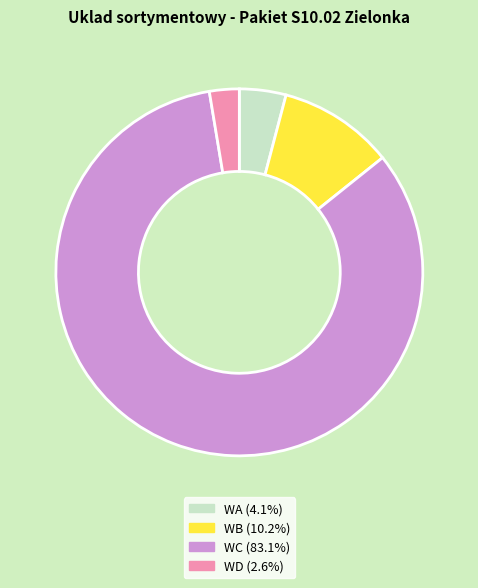

How many slices are in this pie chart?

4